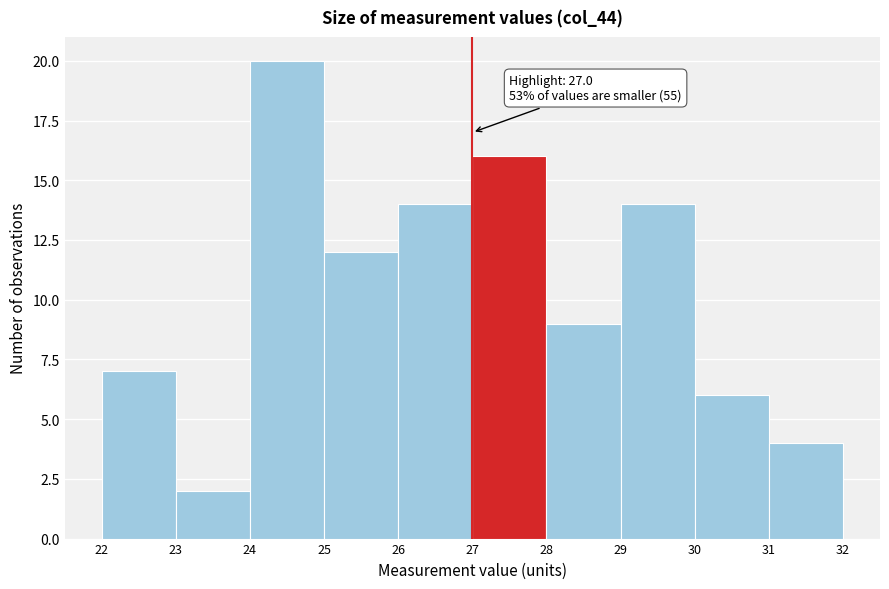

Over which range of the x-axis is the bar tallest?

24 to 25